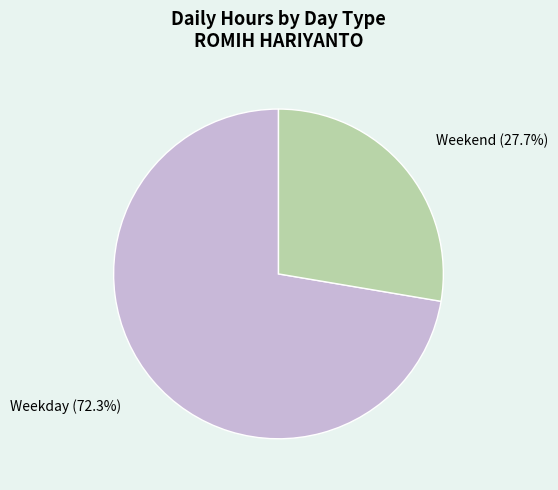

Which has a higher value, Weekend (27.7%) or Weekday (72.3%)?

Weekday (72.3%)